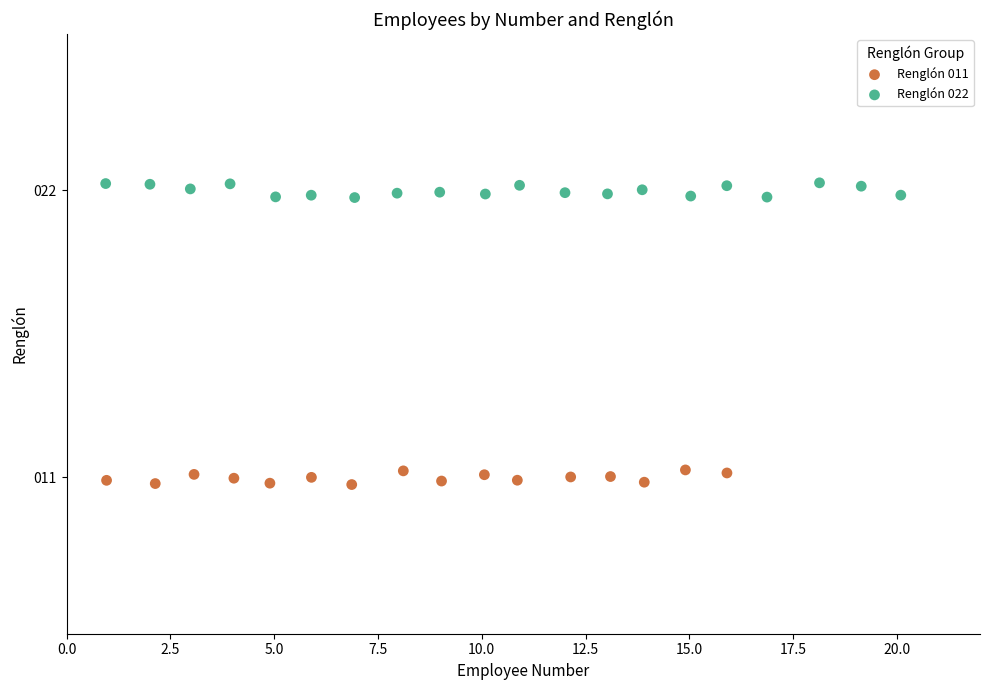

Which series reaches the minimum Y coordinate?

Renglón 011